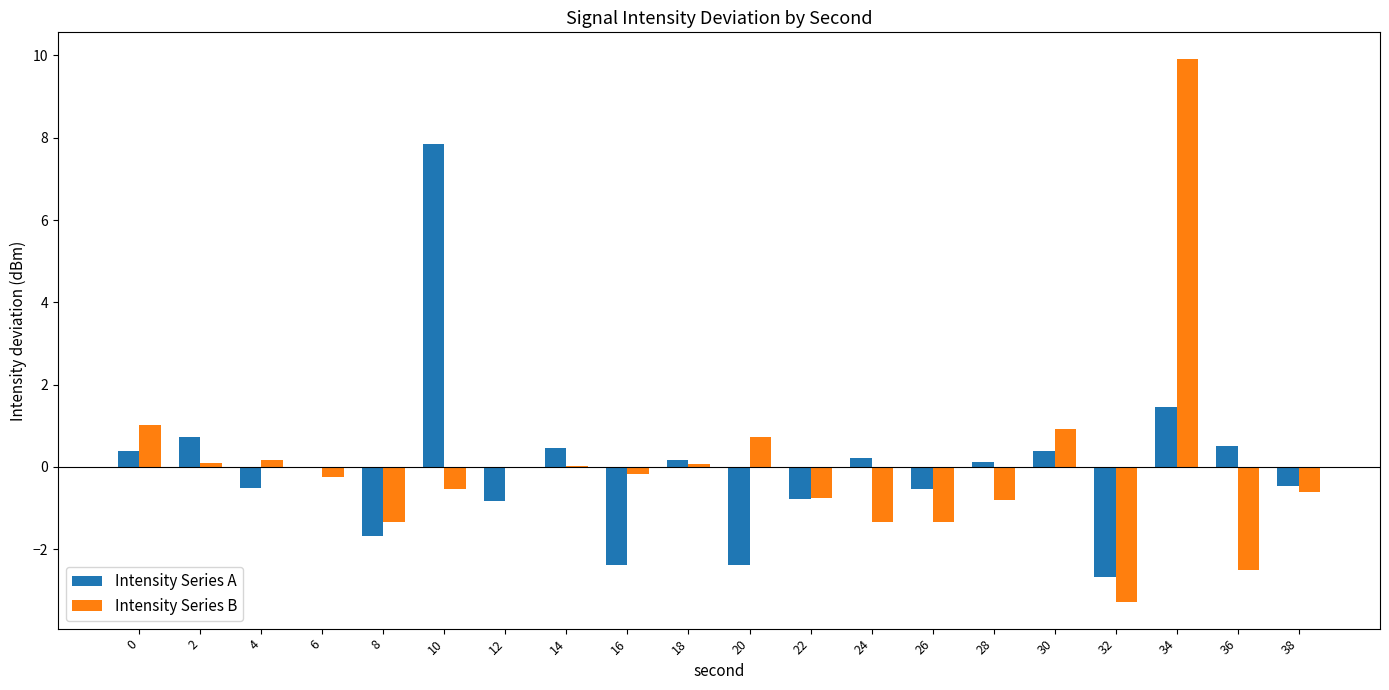

Which series changed the most between 14 and 20?

Intensity Series A